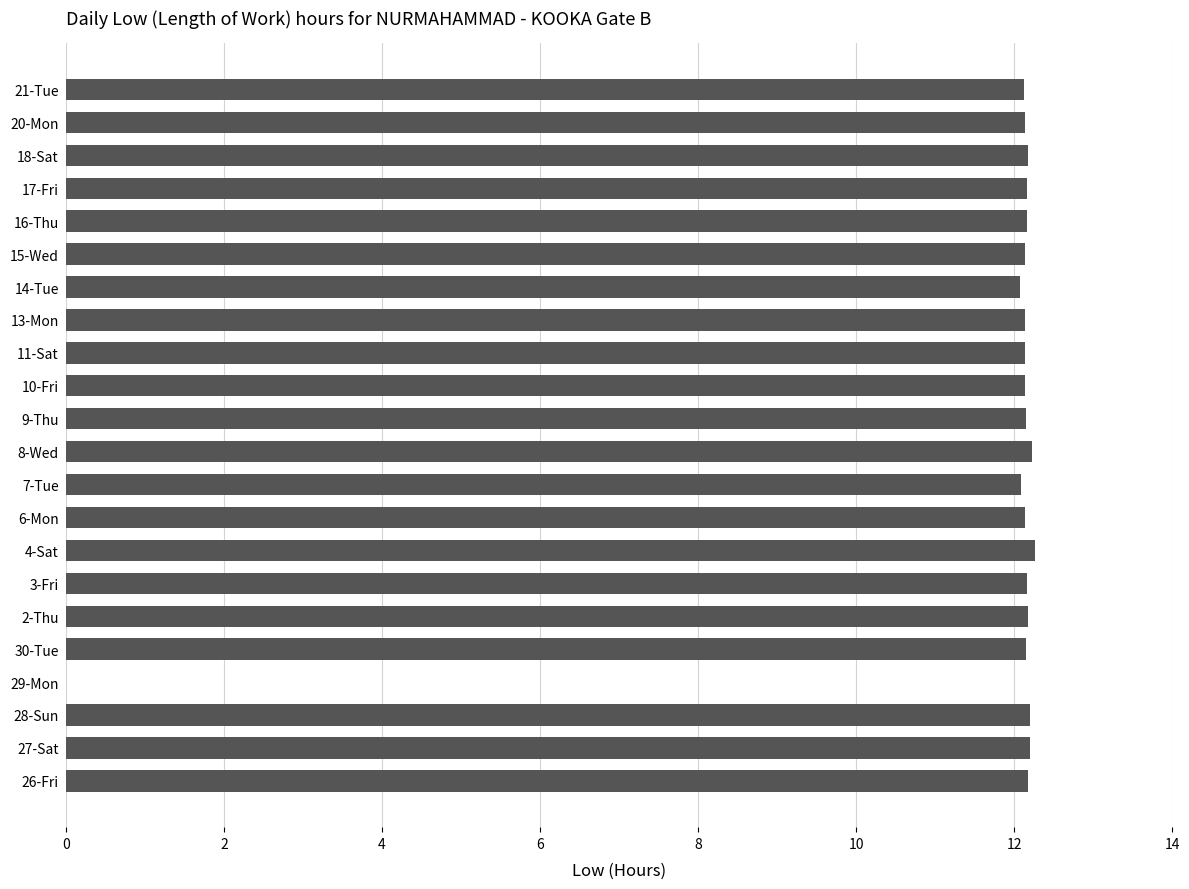

What is the sum of all values?

255.3